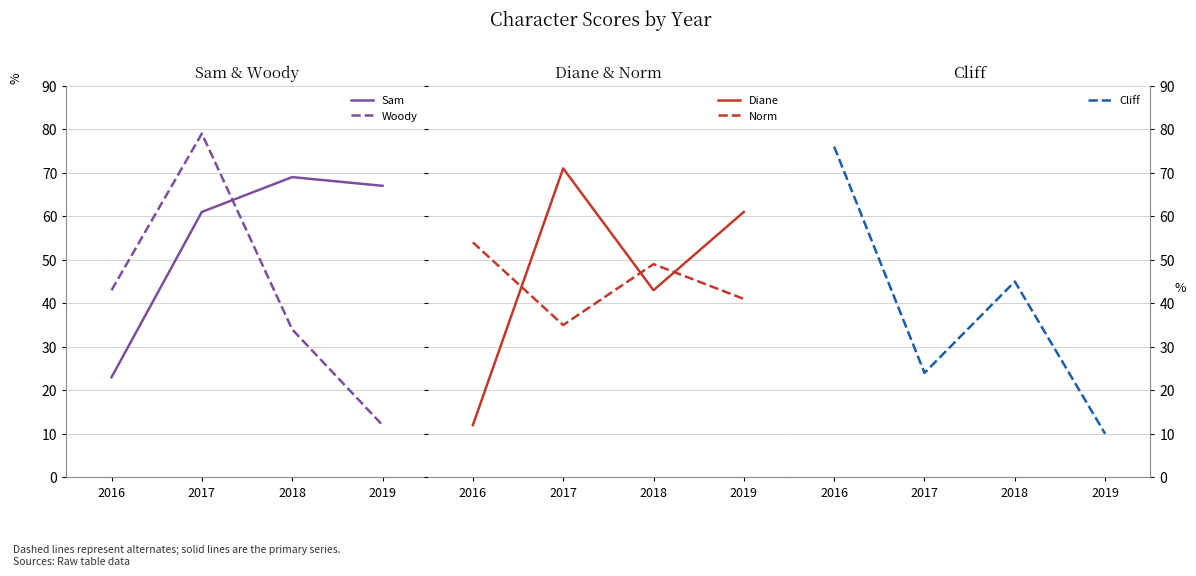

What is the approximate value of Norm at 2018, to the nearest 5?

50